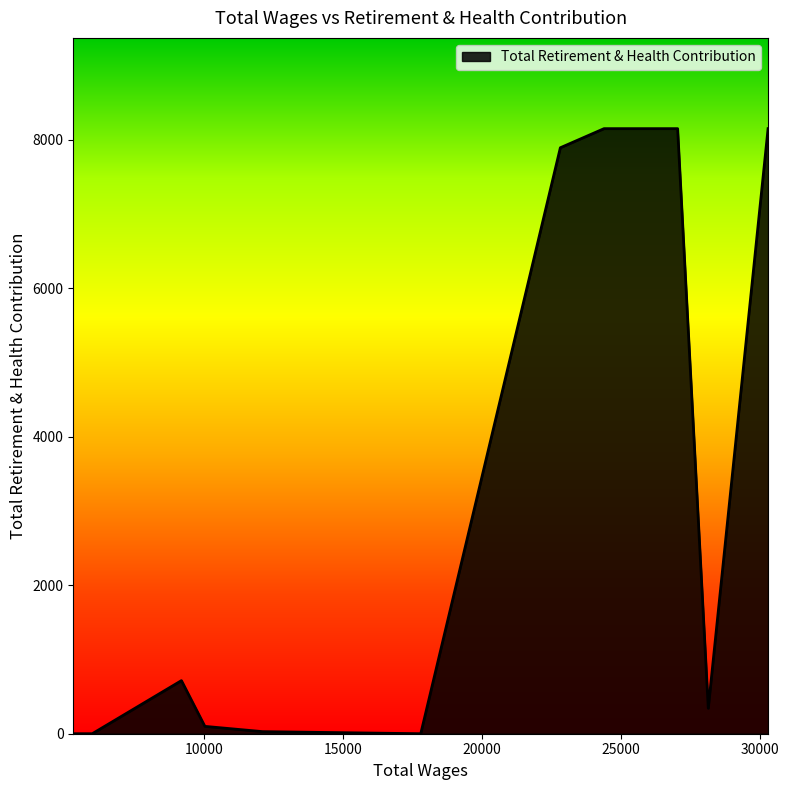

What is the maximum value shown in the chart?

8147